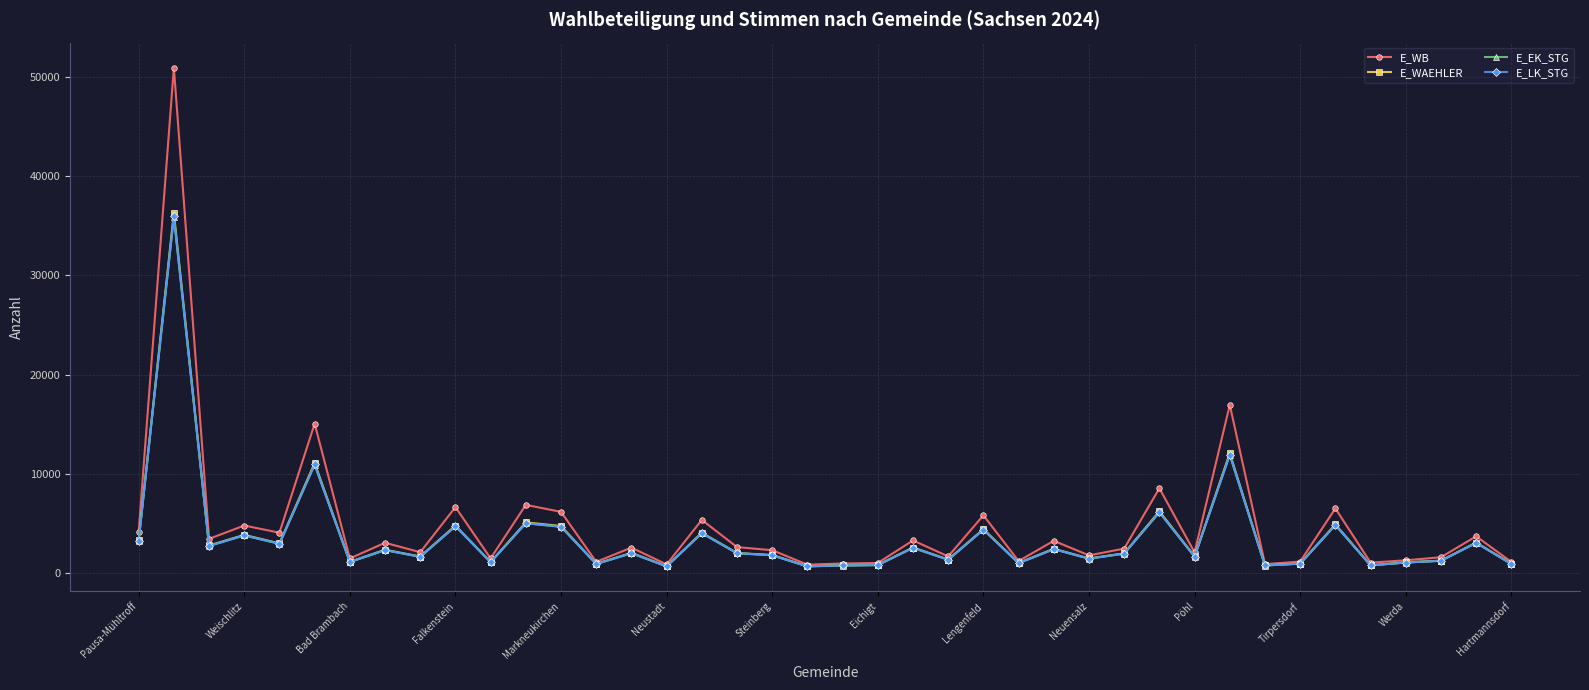

Which series has the largest range (max minus min)?

E_WB